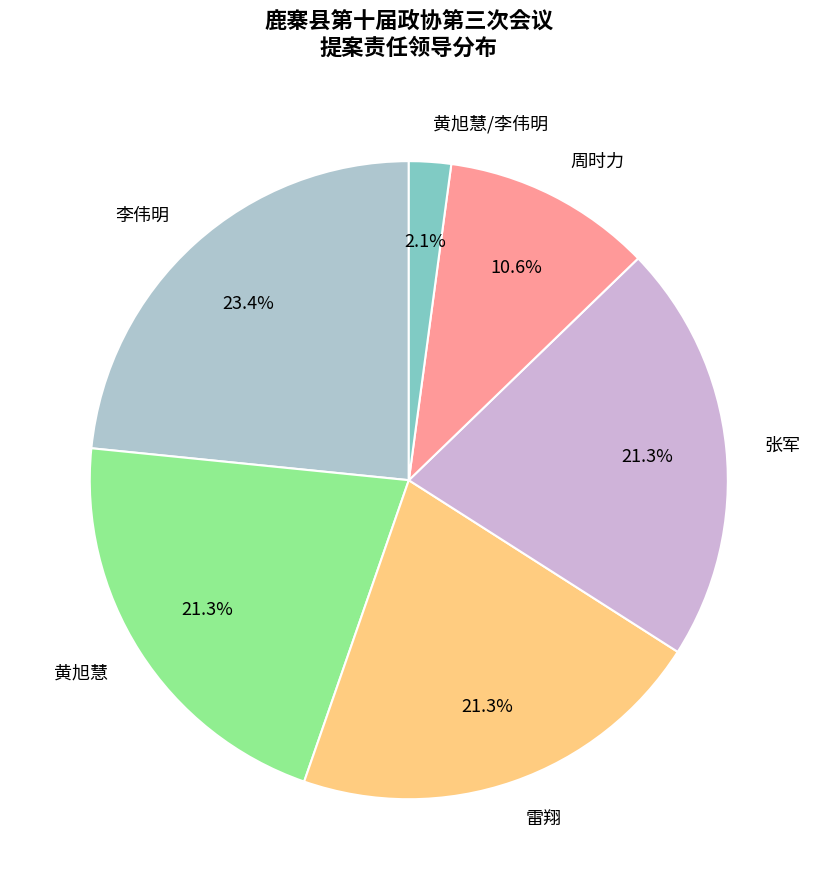

Which has a higher value, 周时力 or 黄旭慧/李伟明?

周时力